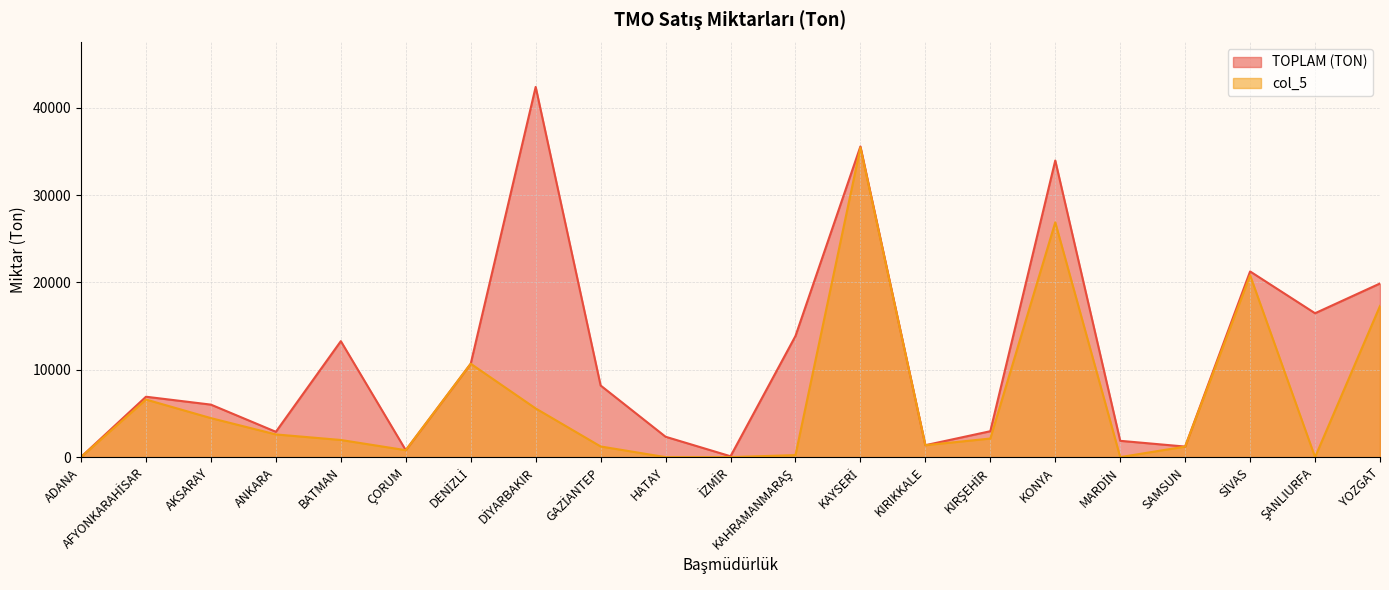

Which has a higher value, MARDİN or KIRŞEHİR?

KIRŞEHİR